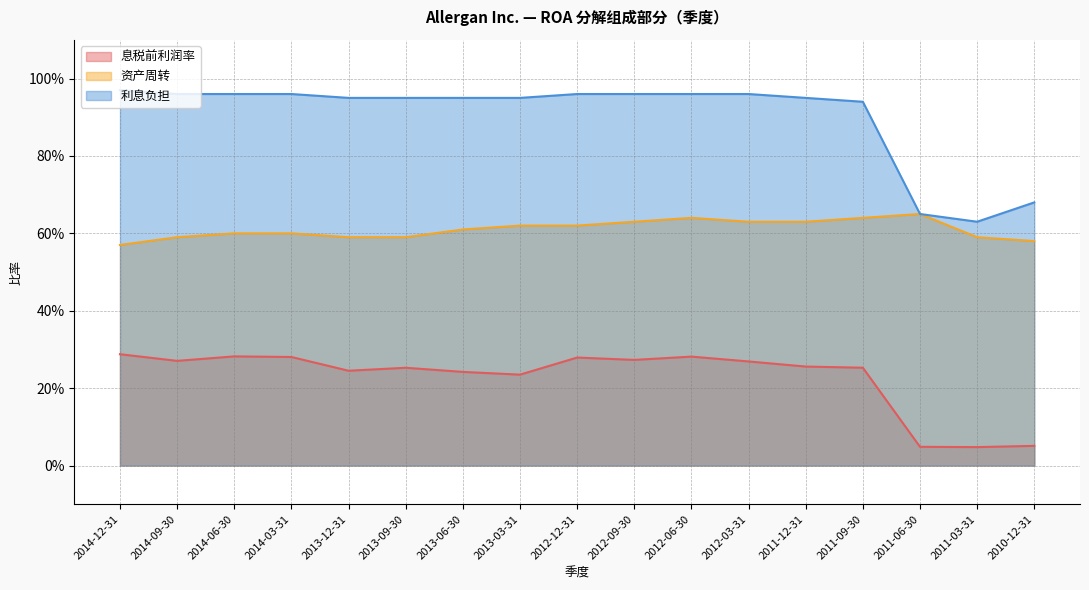

Between 2011-03-31 and 2011-06-30, which is larger?

2011-06-30